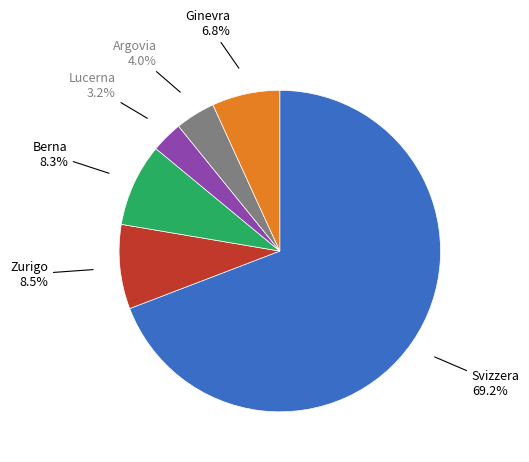

Is there a majority slice in this chart?

Yes